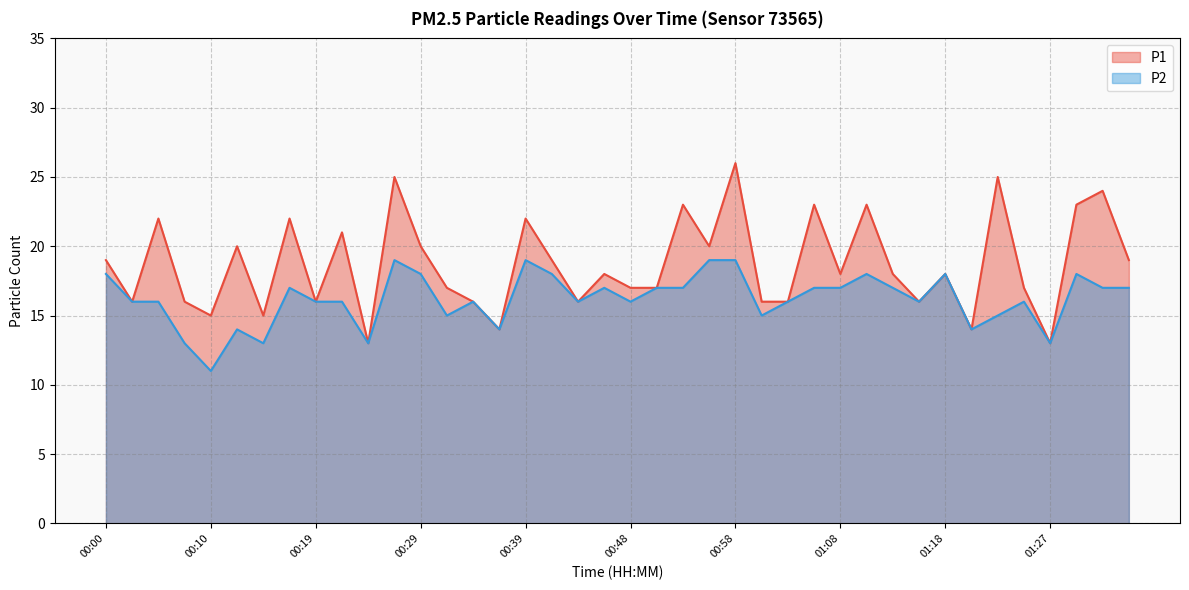

List the labels in order of P2 value, largest first.

00:27, 00:39, 00:56, 00:58, 00:00, 00:29, 00:41, 01:10, 01:18, 01:30, 00:17, 00:46, 00:51, 00:53, 01:05, 01:08, 01:13, 01:32, 01:35, 00:02, 00:05, 00:19, 00:22, 00:34, 00:44, 00:48, 01:03, 01:15, 01:25, 00:32, 01:01, 01:22, 00:12, 00:36, 01:20, 00:07, 00:15, 00:24, 01:27, 00:10